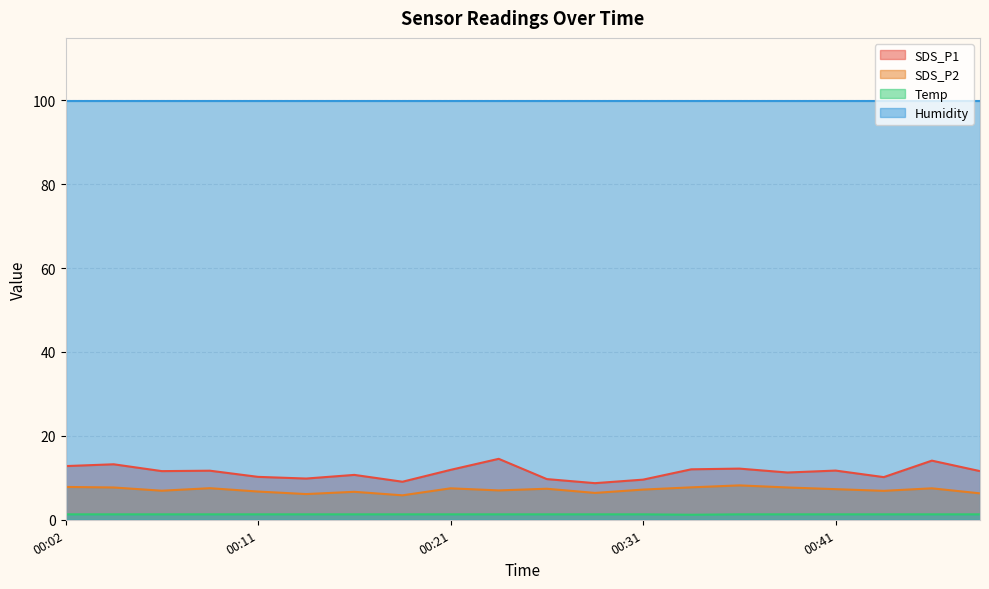

What is the difference between the maximum and minimum values in the SDS_P2 series?

2.4